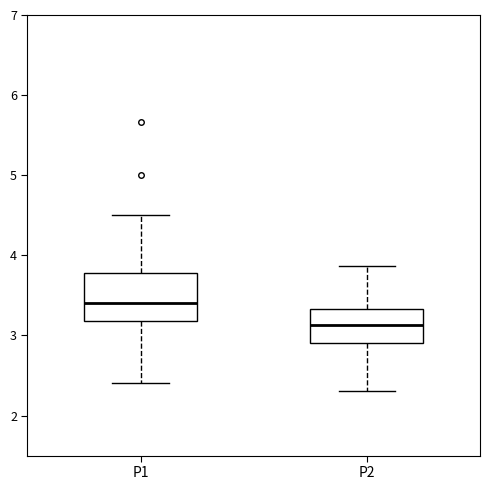

Which box is the tallest, from its lower edge to its upper edge?

P1